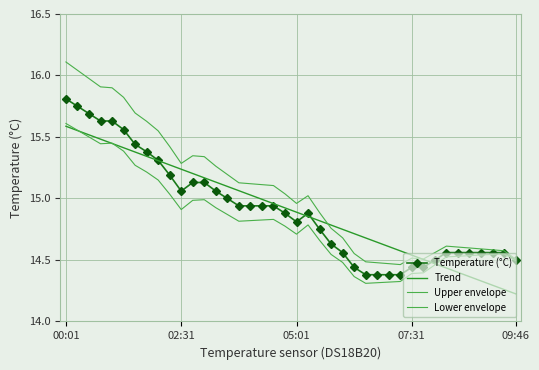

True or false: Upper envelope and Temperature (°C) intersect in this chart.

False